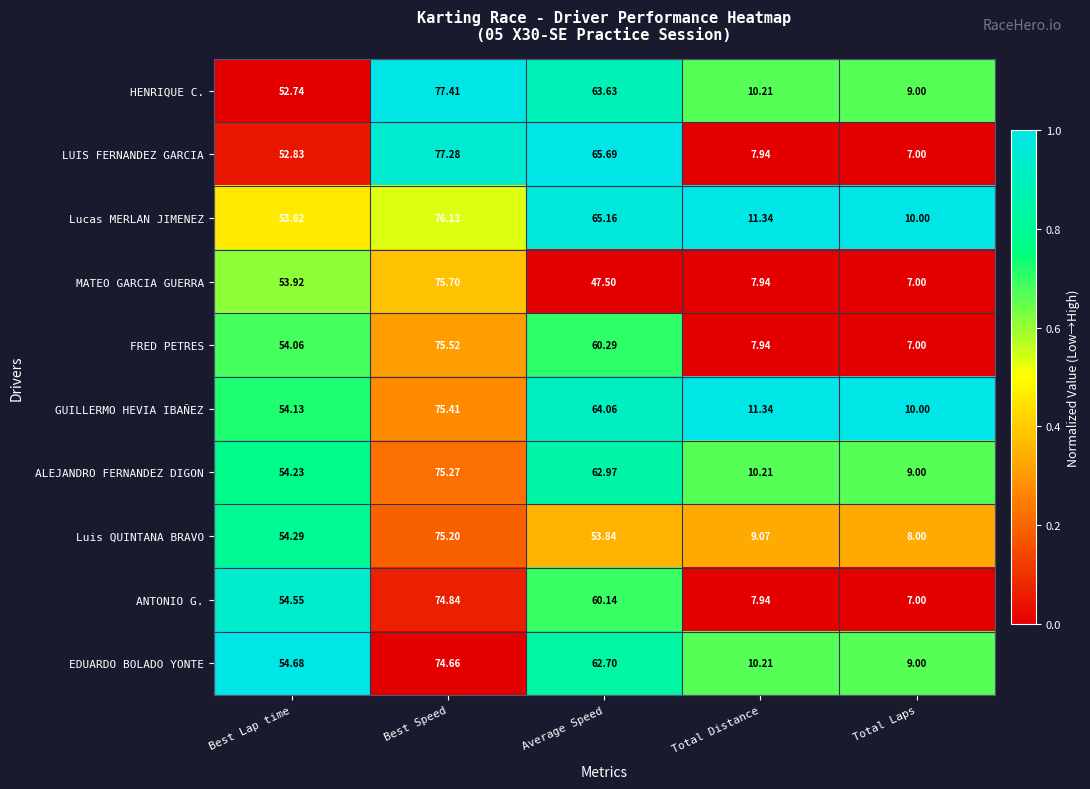

Where is FRED PETRES nearest to the value 41?

Best Lap time